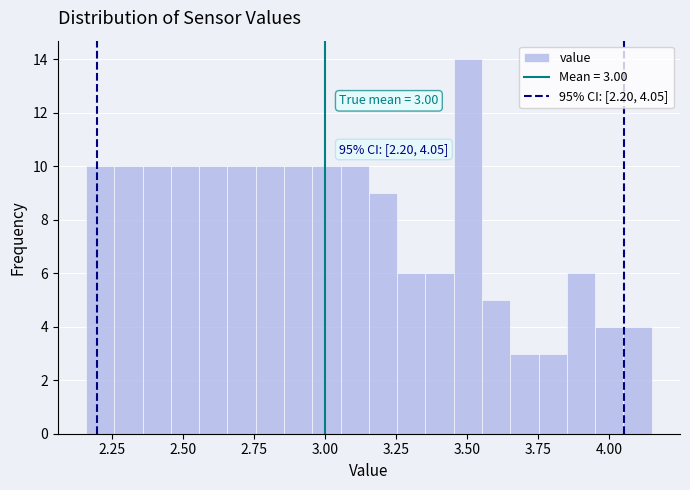

Around what value on the x-axis is the tallest bar? Give the approximate position of its centre, as read against the axis.

3.50